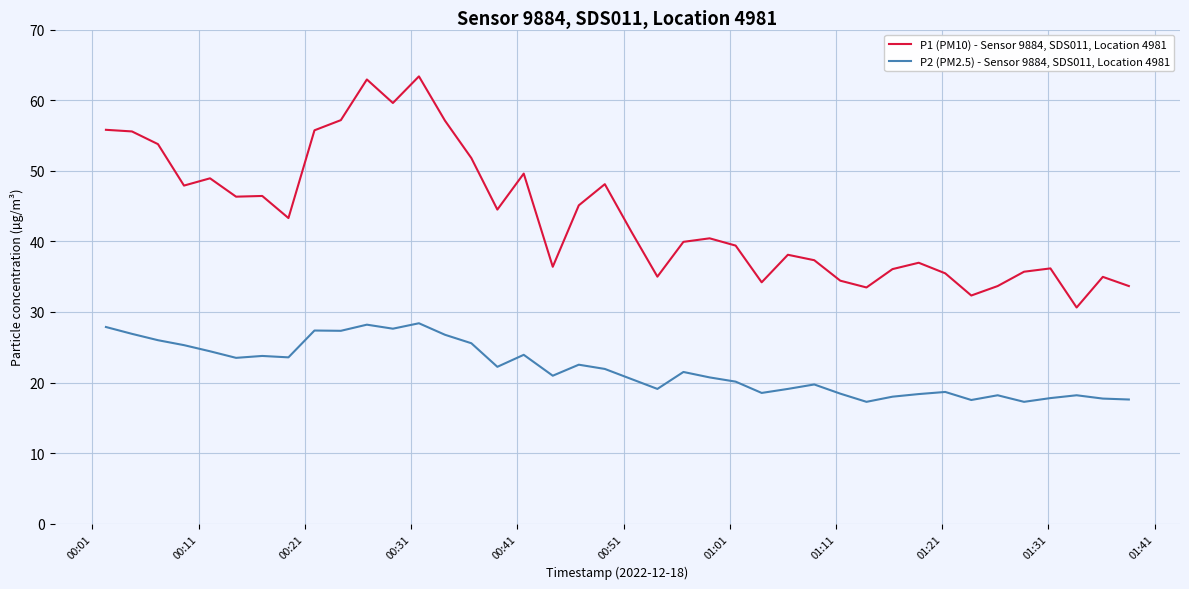

List the series in order of their peak value, lowest first.

P2 (PM2.5) - Sensor 9884, SDS011, Location 4981, P1 (PM10) - Sensor 9884, SDS011, Location 4981